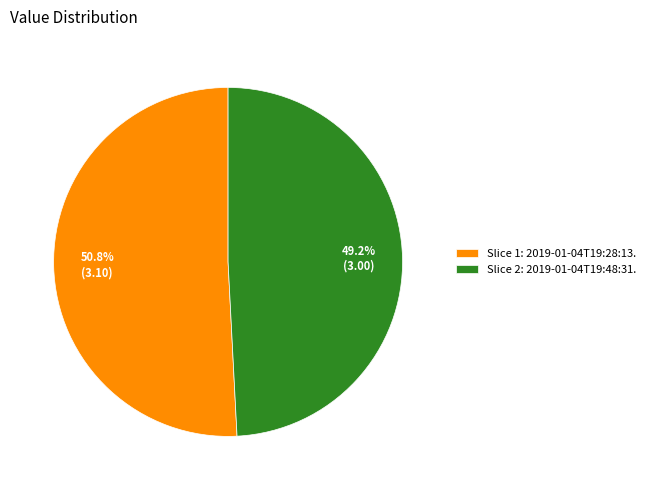

What is the ratio of the value at Slice 2: 2019-01-04T19:48:31. to the value at Slice 1: 2019-01-04T19:28:13.?

1.0